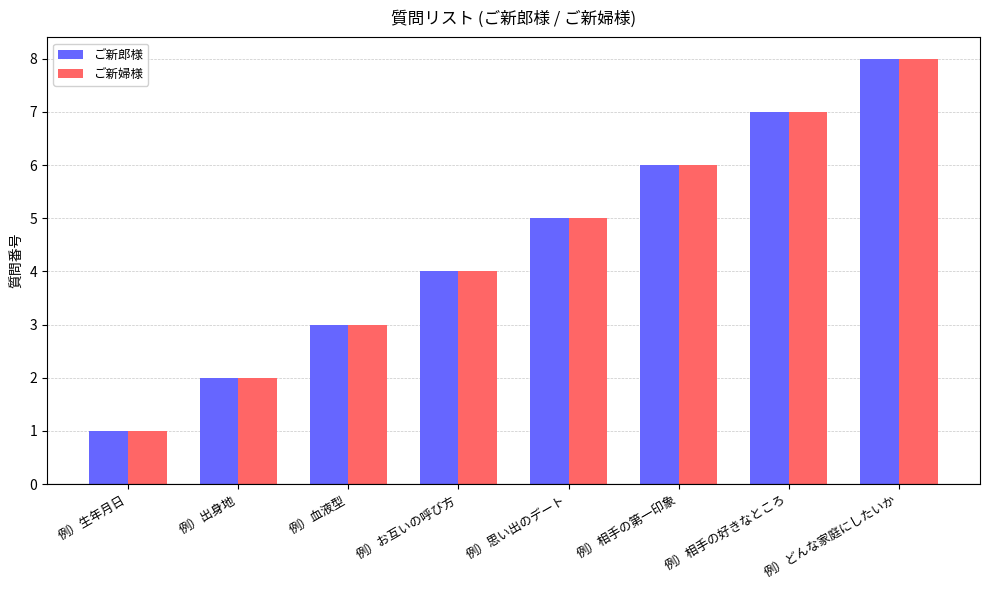

What is the highest value of the ご新婦様 series?

8